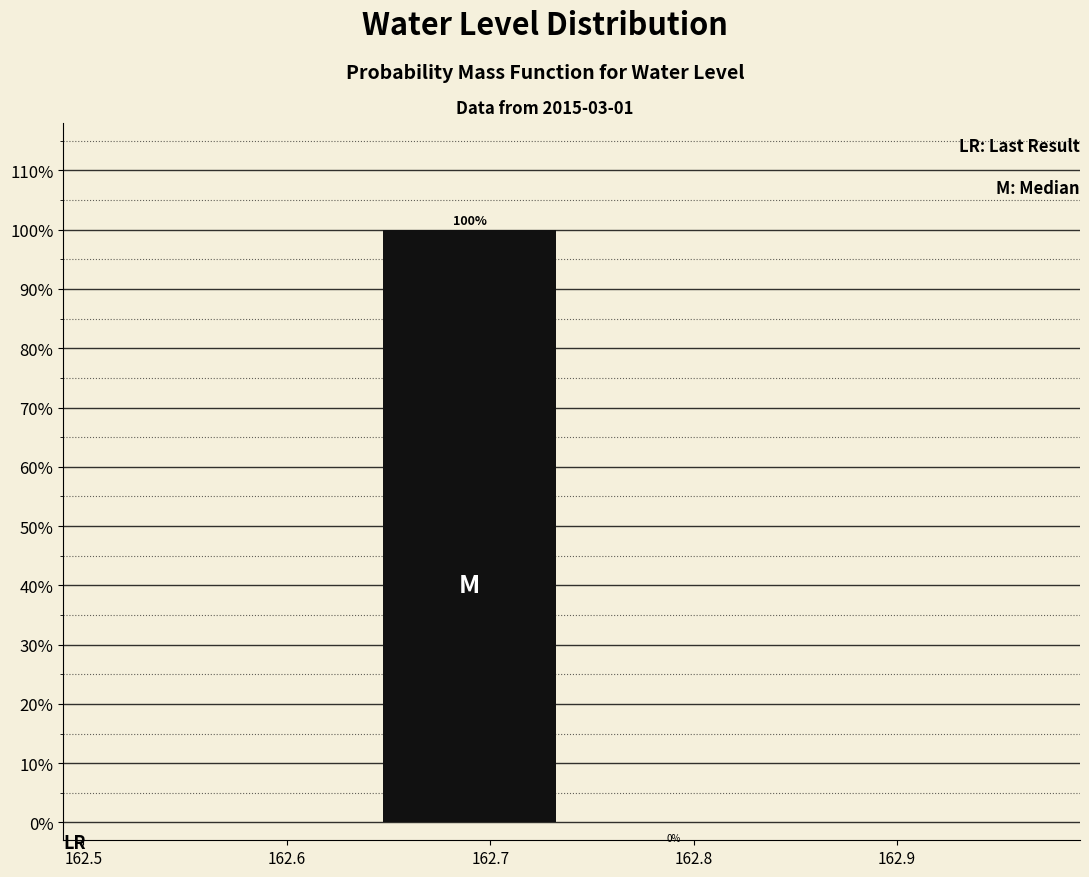

Reading left to right, transcribe this chart: for each bar, give the range it covers on the x-axis and its height.

162.64 to 162.74: 100
162.74 to 162.84: 0